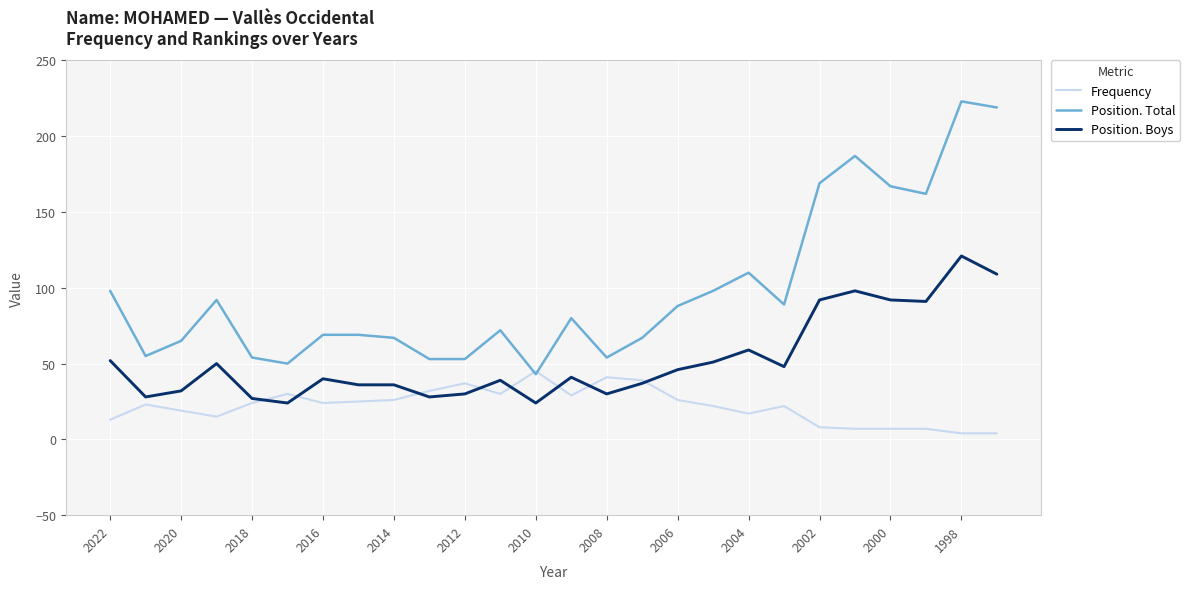

What is the highest value of the Frequency series?

45